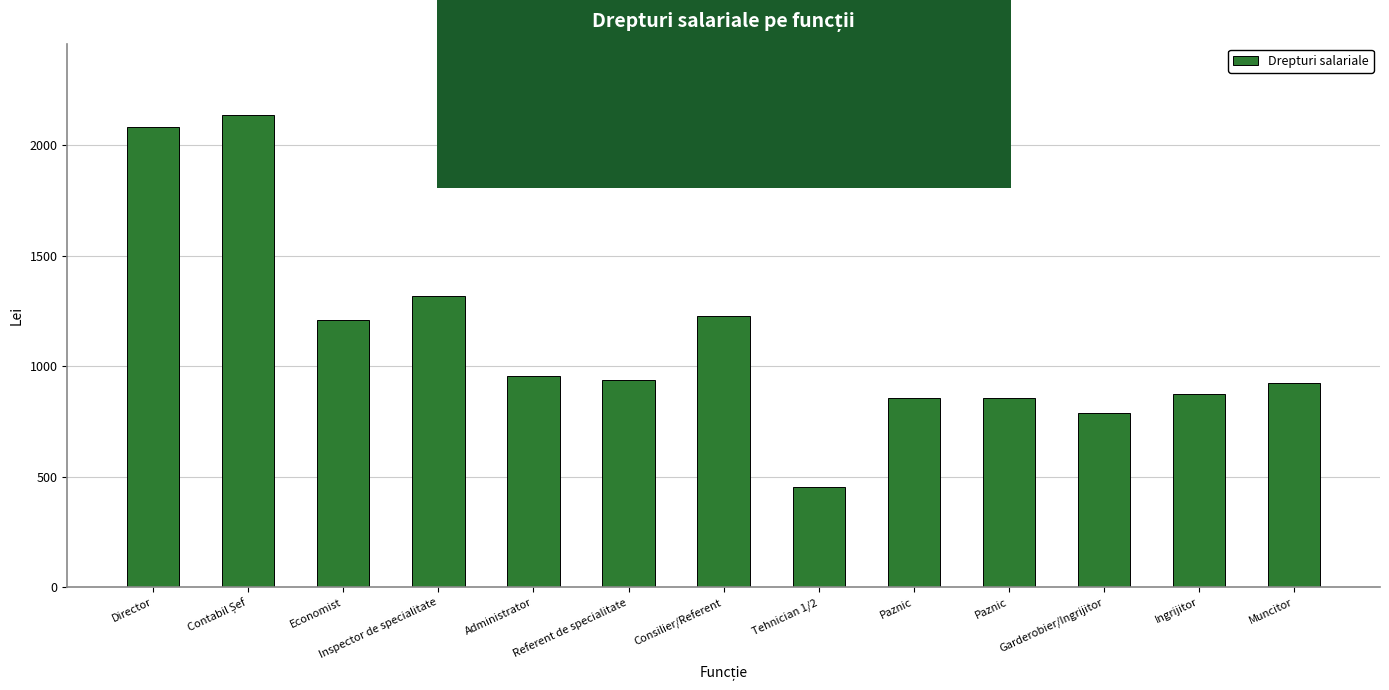

What is the greatest value displayed?

2139